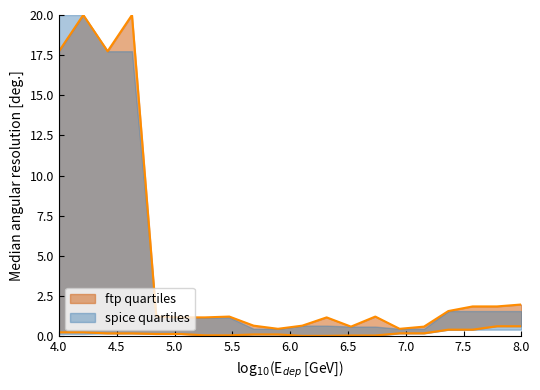

Does the chart display data point markers on the line(s)?

No